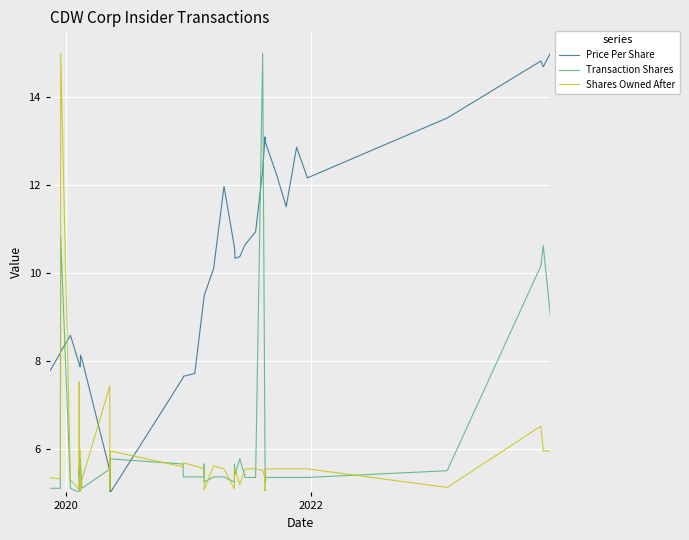

How many lines are shown in the chart?

3